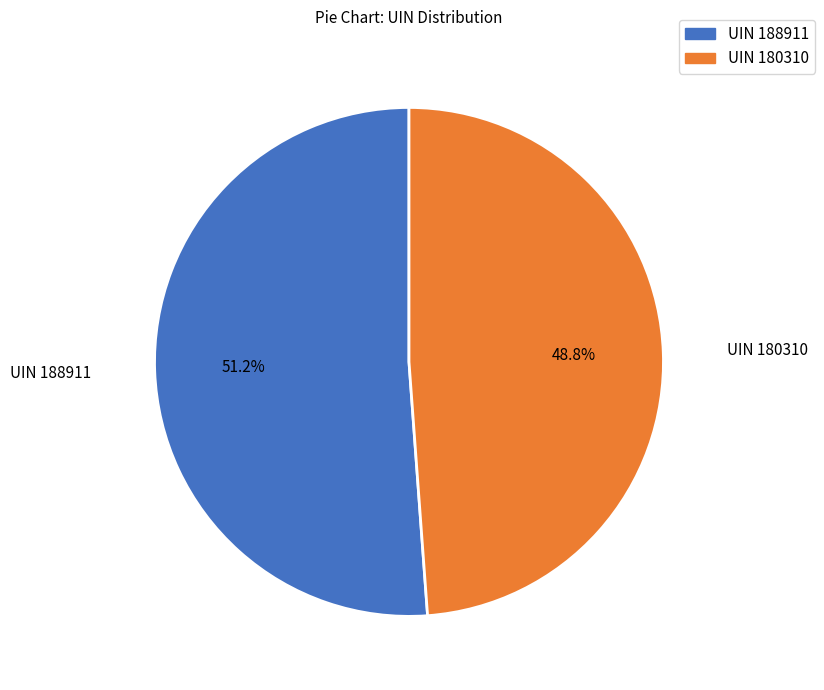

Is there a majority slice in this chart?

Yes